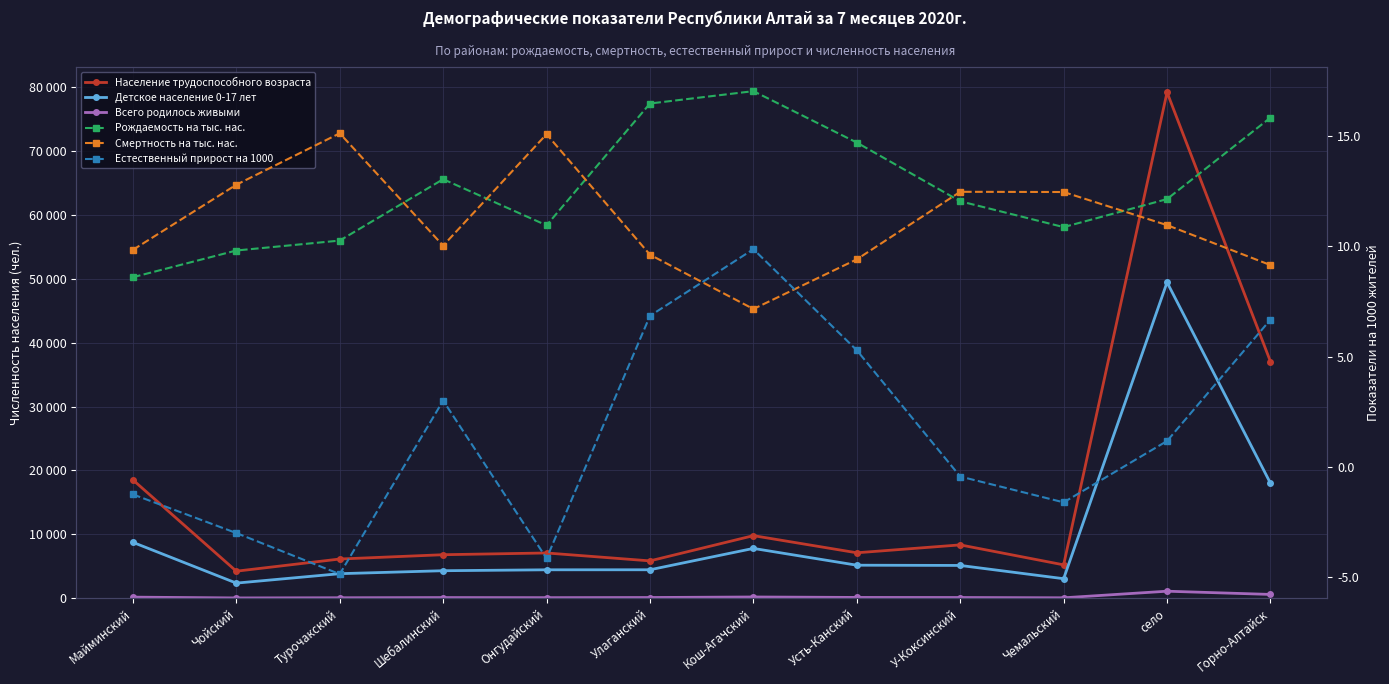

Is it true that Смертность на тыс. нас. equals 10.1 at Кош-Агачский?

False